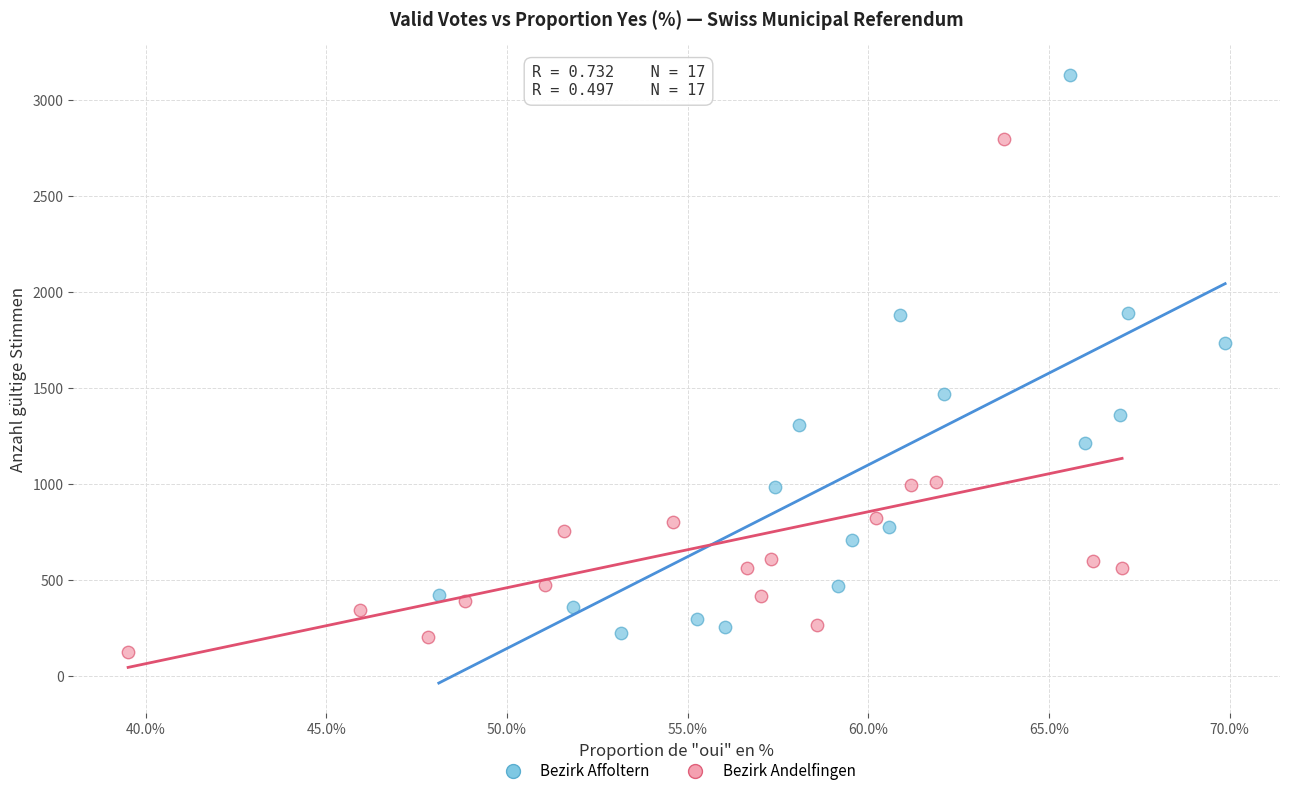

What are all the series names shown in the legend?

Bezirk Affoltern, Bezirk Andelfingen